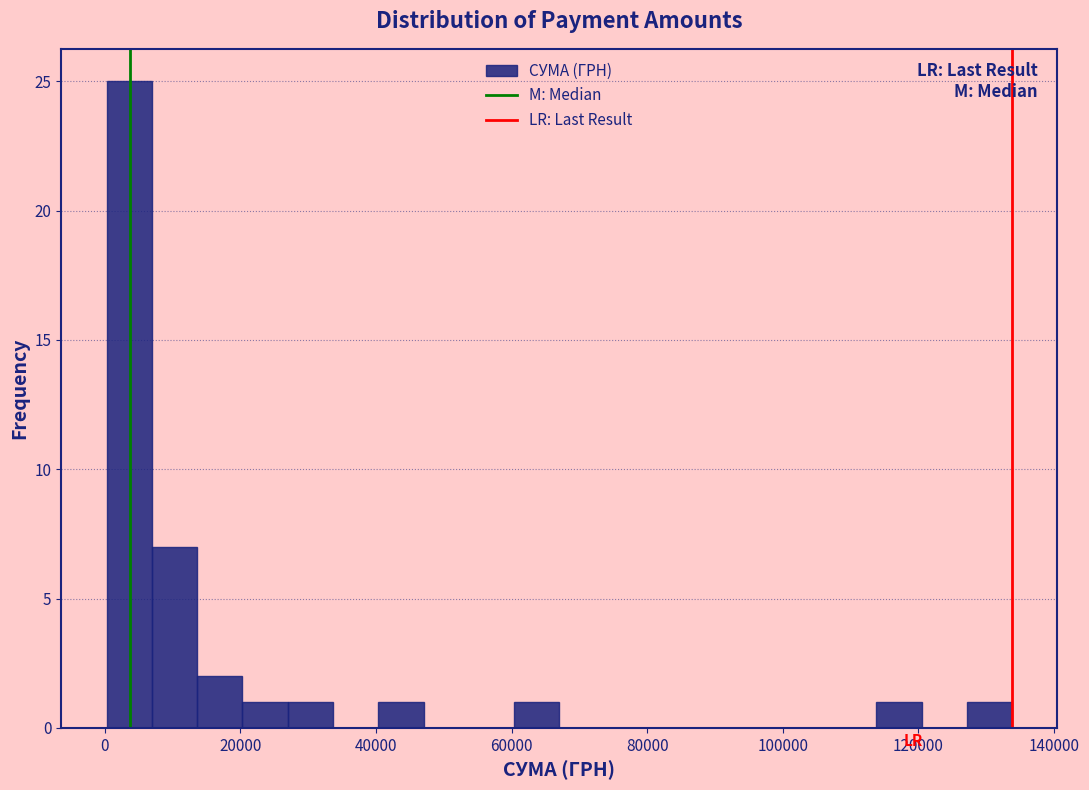

Around what value on the x-axis is the tallest bar? Give the approximate position of its centre, as read against the axis.

4000